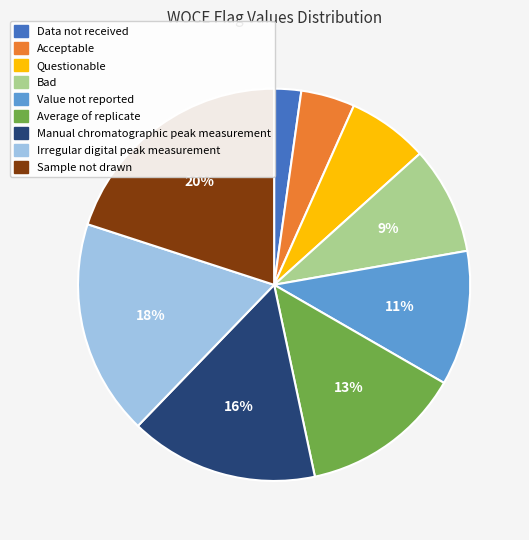

Which slice is the smallest?

Data not received